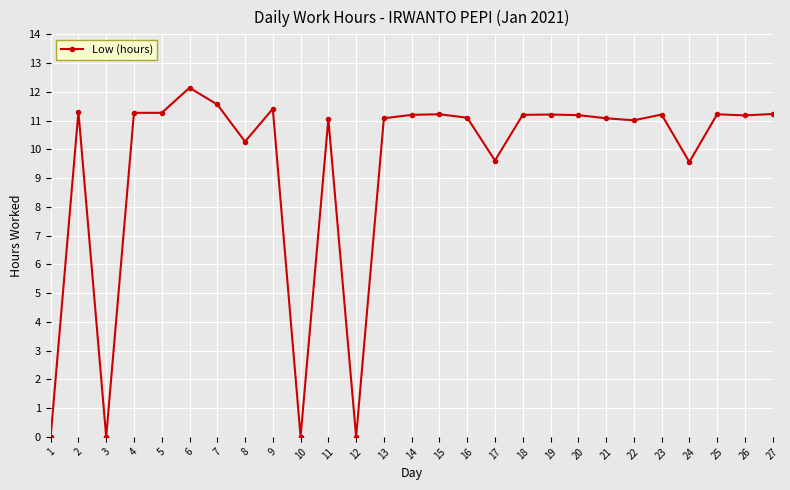

What is the difference between the maximum and minimum values?

12.1